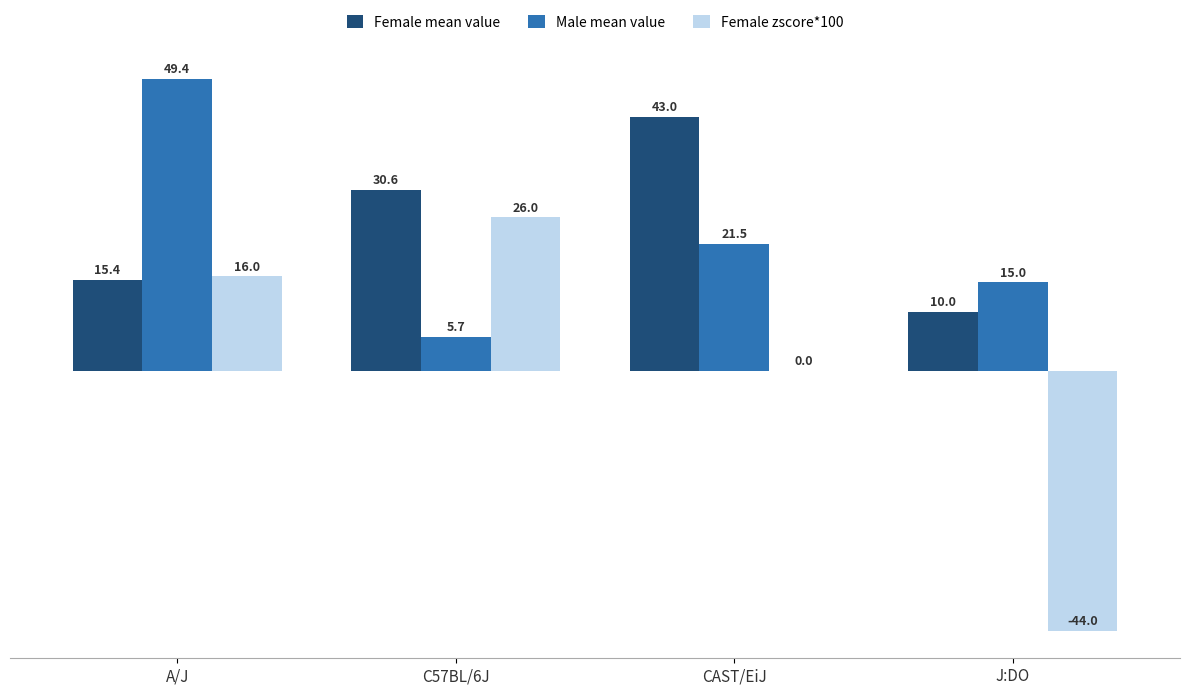

The value of Female zscore*100 at CAST/EiJ is 0.0. True or false?

True